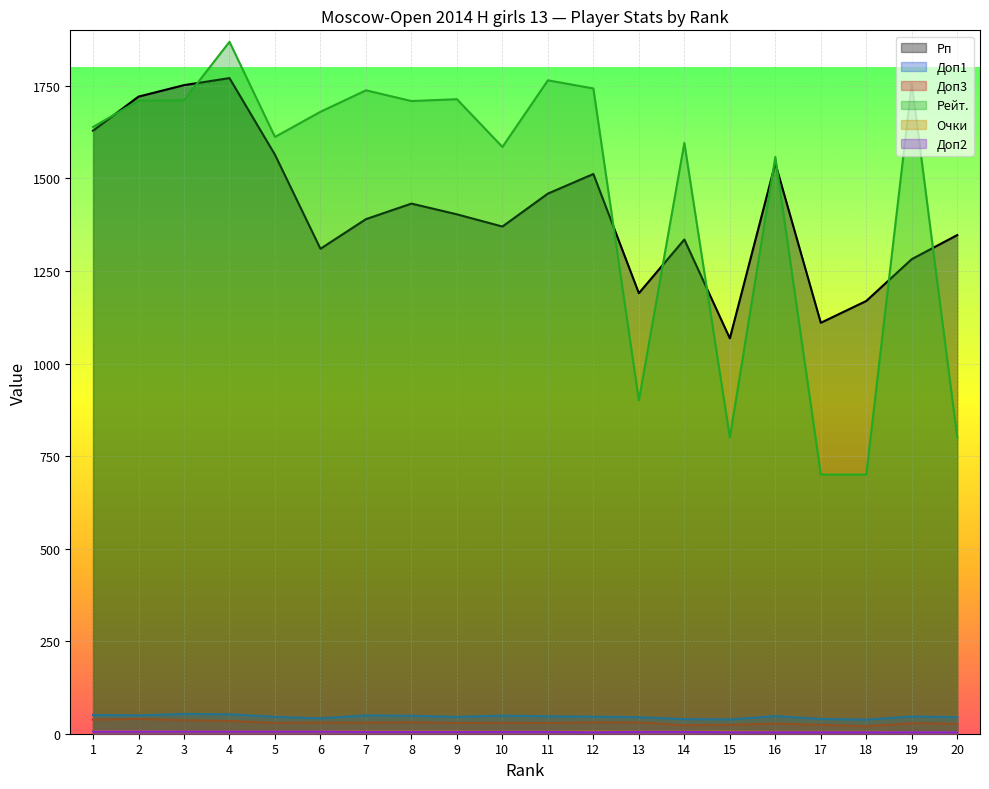

How many lines are shown in the chart?

6